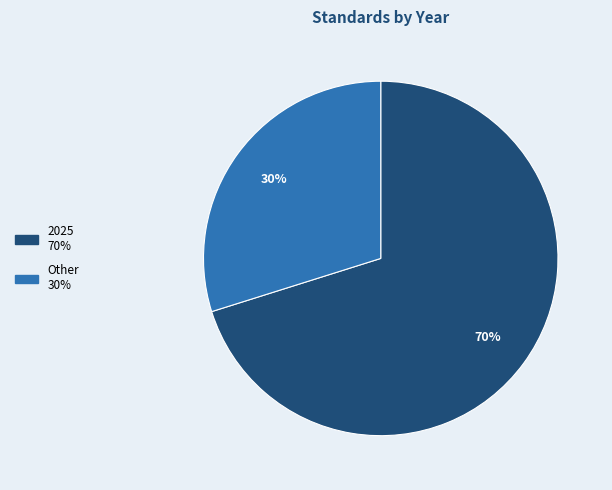

To the nearest percent, what is the average slice percentage?

50%